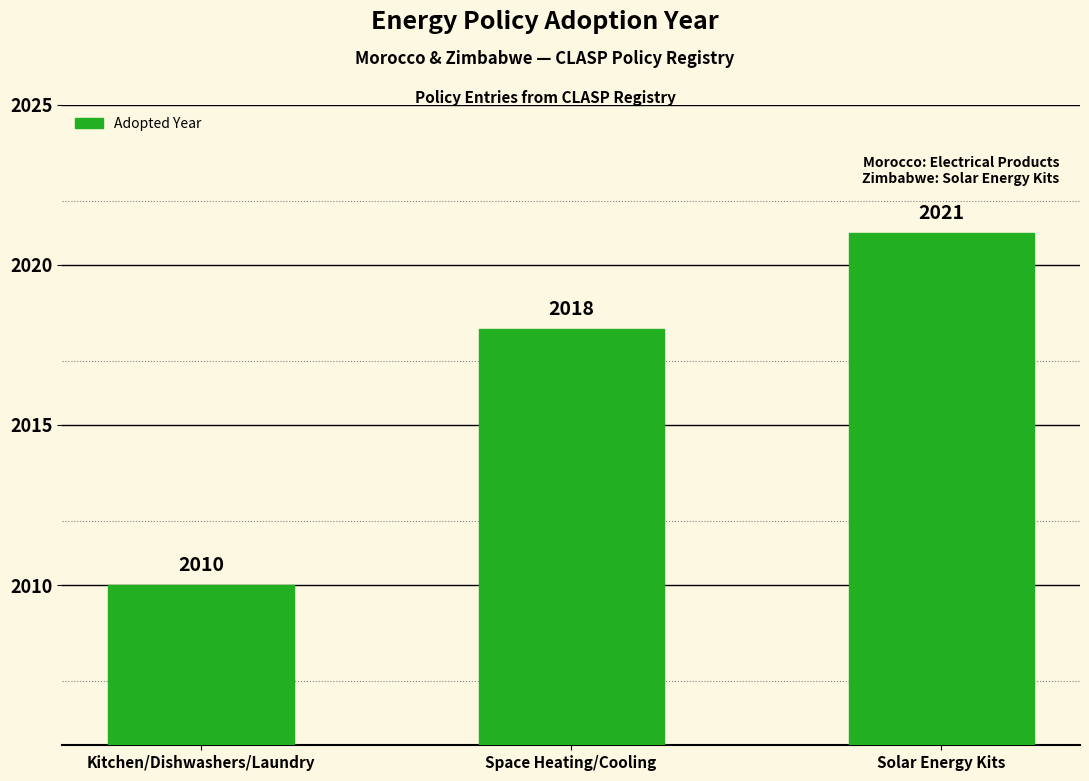

The value at Space Heating/Cooling is 1024. True or false?

False